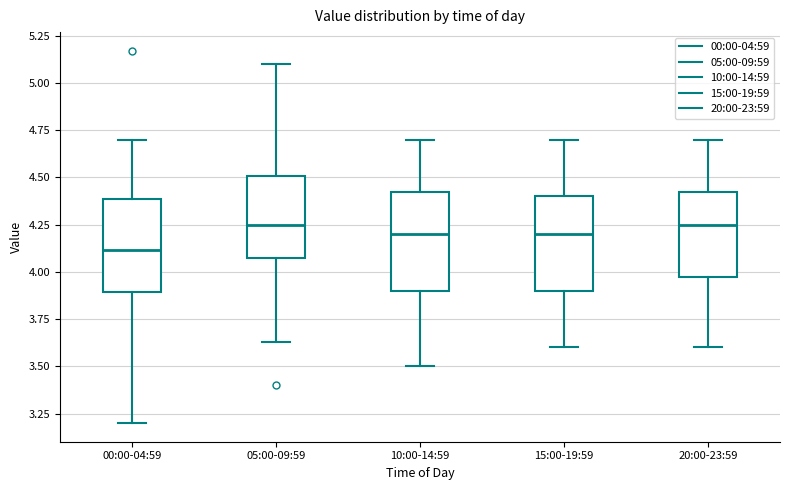

Reading left to right, transcribe this box plot: for each box, give where its median line is, the range the box spans, and where its two whiskers end, as read against the y-axis. The values are not printed on the chart, so give them approximately, as read against the axis.

00:00-04:59: median 4.10, box 3.90 to 4.40, whiskers 3.20 to 4.70
05:00-09:59: median 4.25, box 4.10 to 4.50, whiskers 3.65 to 5.10
10:00-14:59: median 4.20, box 3.90 to 4.45, whiskers 3.50 to 4.70
15:00-19:59: median 4.20, box 3.90 to 4.40, whiskers 3.60 to 4.70
20:00-23:59: median 4.25, box 4.00 to 4.45, whiskers 3.60 to 4.70